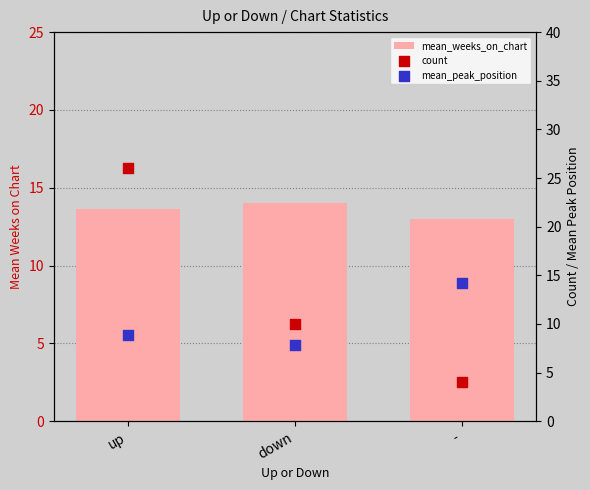

Which series contains the highest Y value?

count